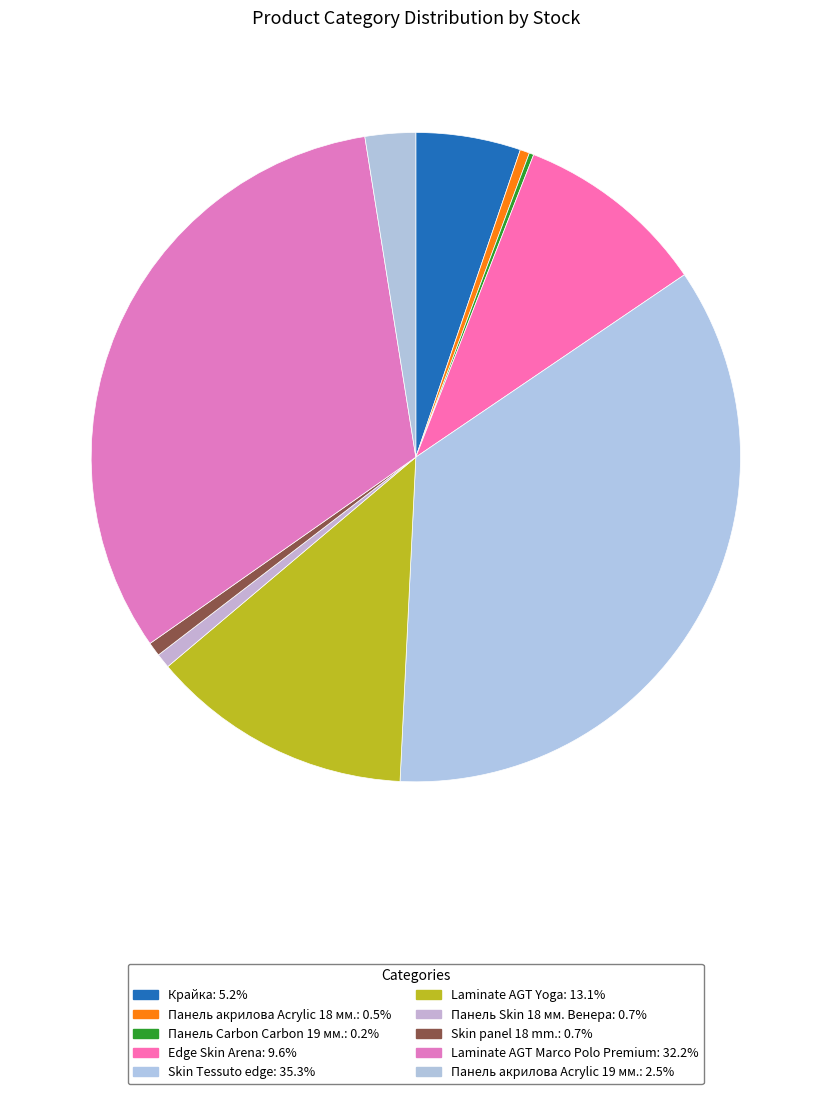

How many slices are in this pie chart?

10